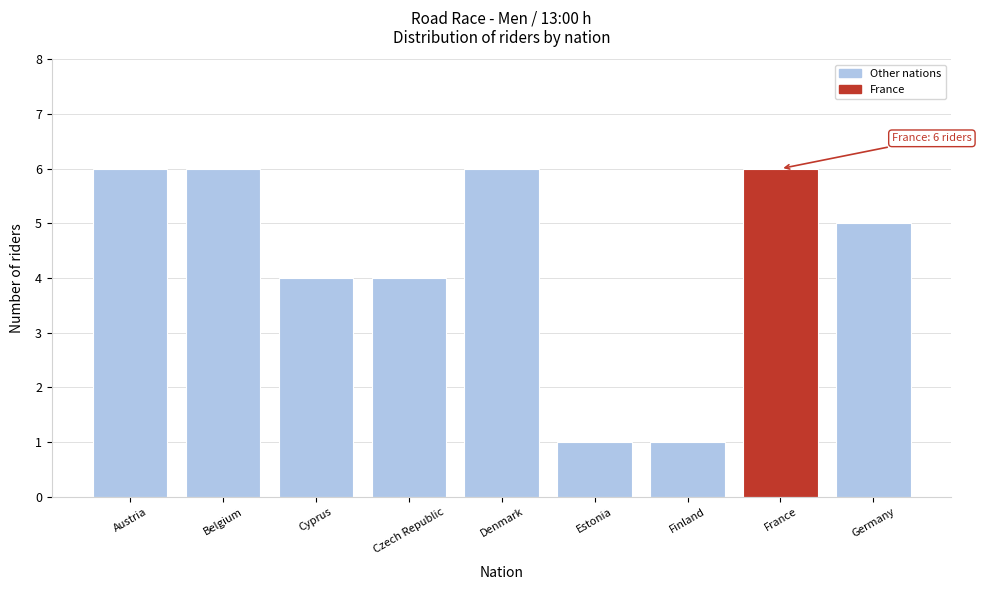

Reading left to right, what are all the values shown in this chart?

6	6	4	4	6	1	1	6	5